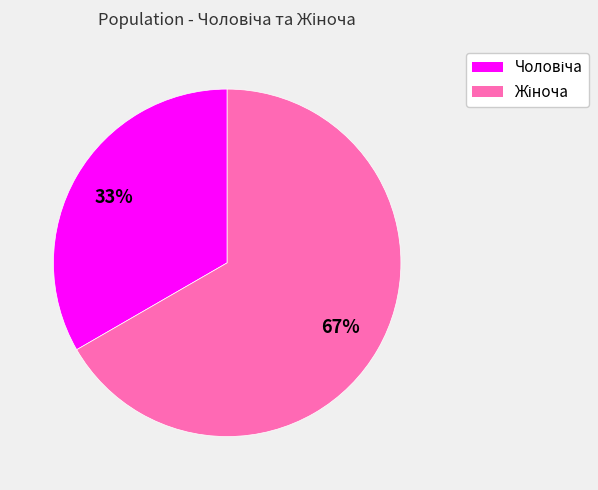

Is there any slice that represents more than half of the pie?

Yes